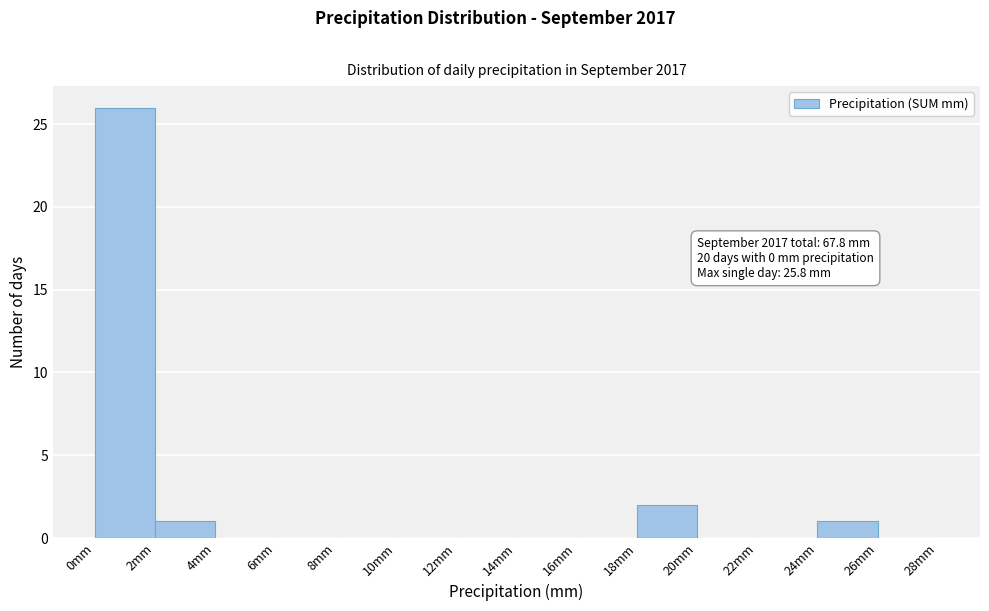

Over which range of the x-axis is the bar tallest?

0 to 2